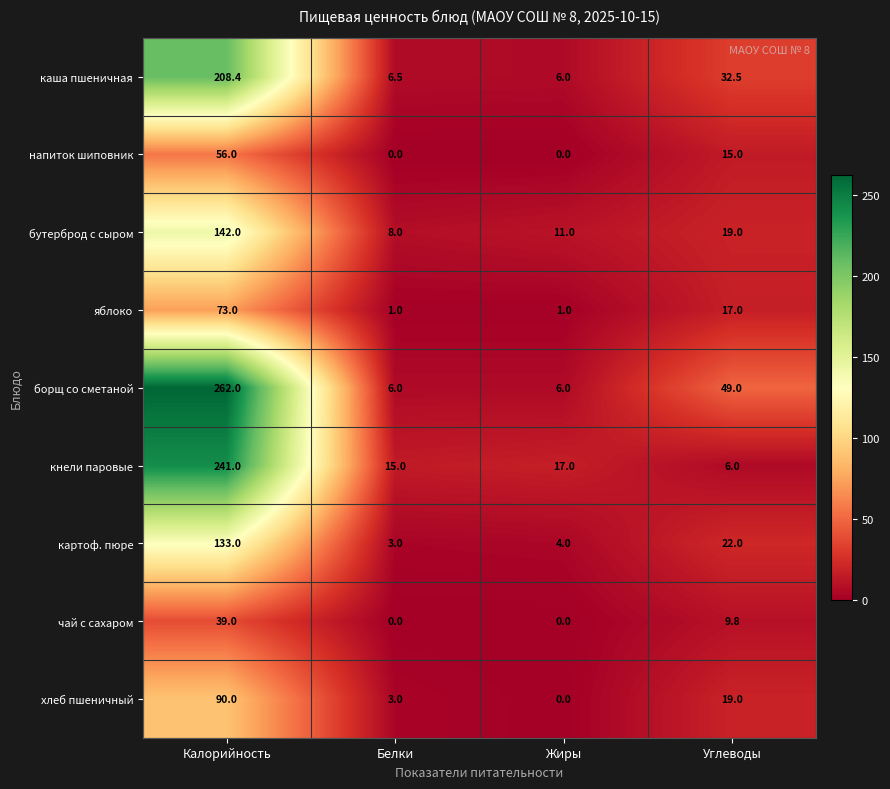

What is the highest value of the напиток шиповник series?

56.0